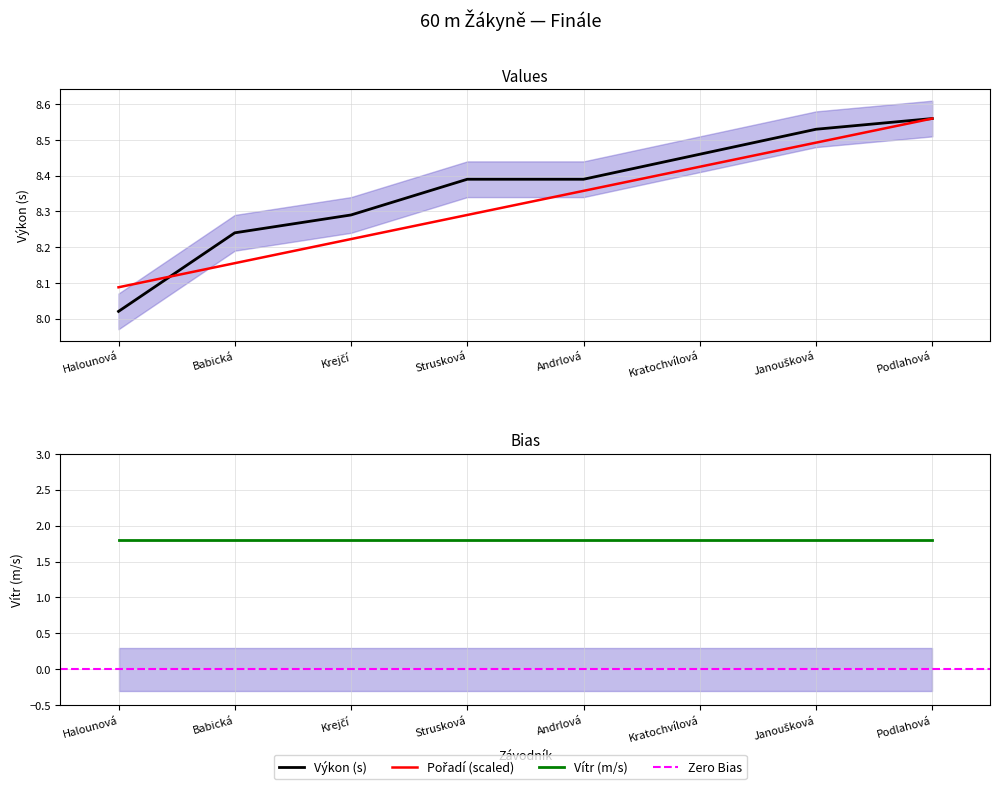

Reading right to left, transcribe all the data shown in this chart.

Pořadí: 8.6	8.5	8.4	8.4	8.3	8.2	8.2	8.1
Výkon: 8.6	8.5	8.5	8.4	8.4	8.3	8.2	8.0